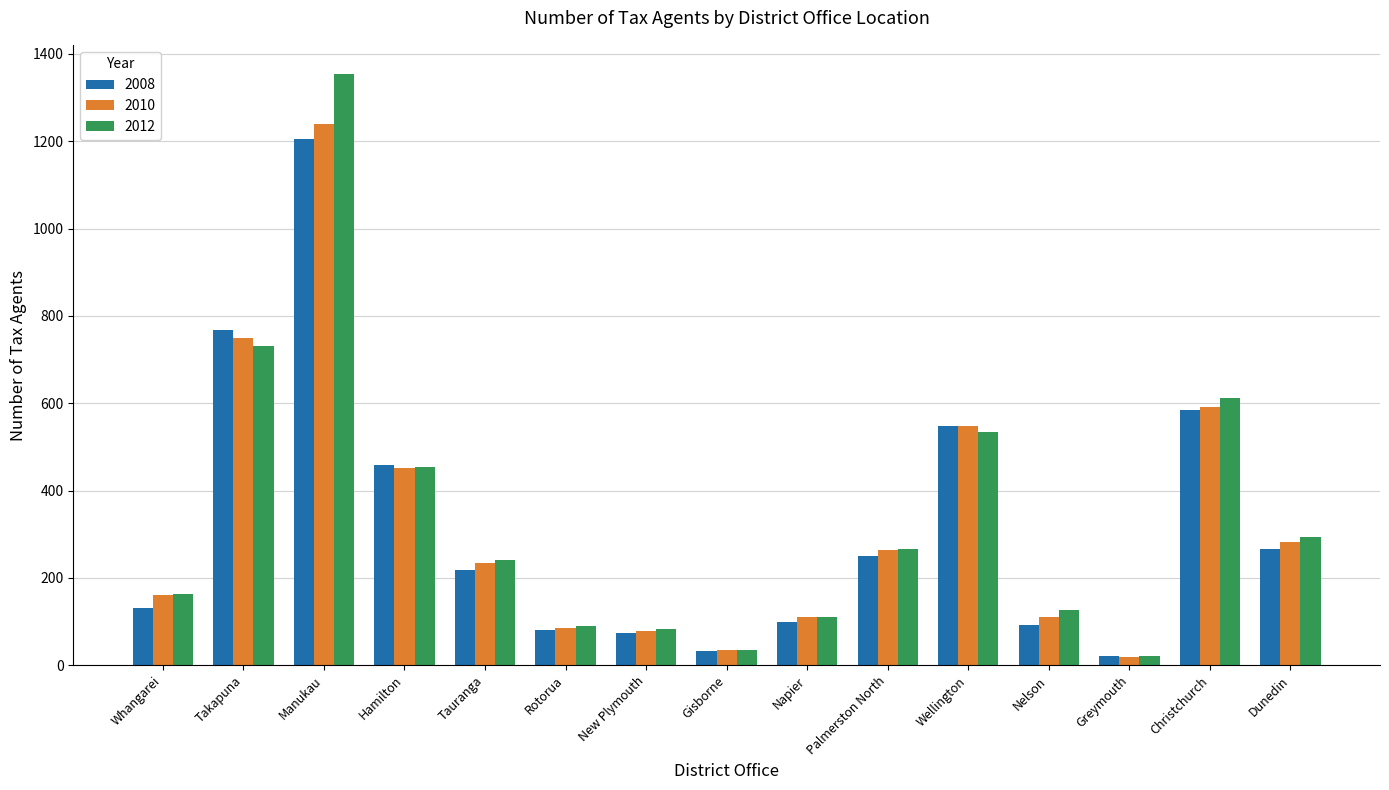

The value of 2008 at Rotorua is 80. True or false?

True